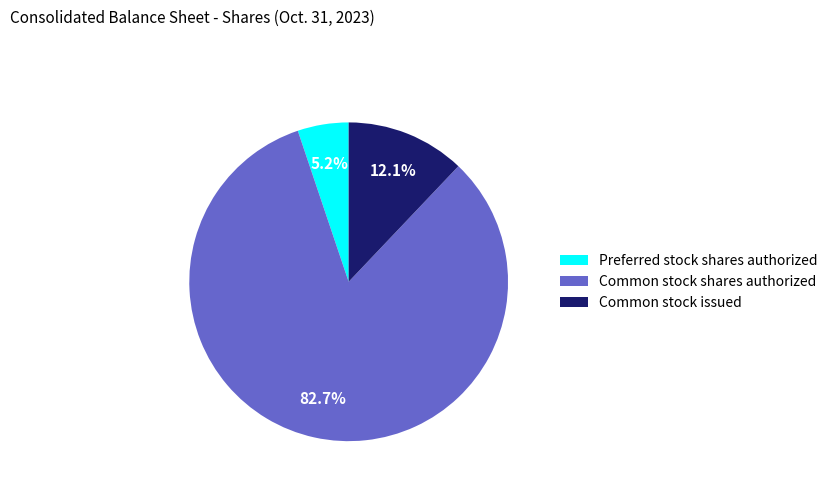

How many segments does this pie chart have?

3